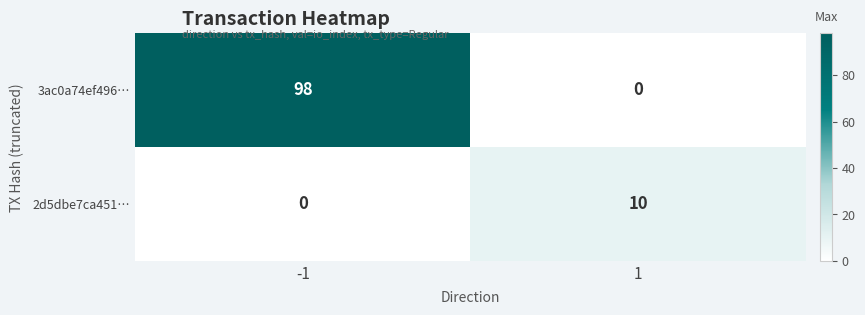

What is the difference between the 3ac0a74ef496… values at -1 and 1?

98